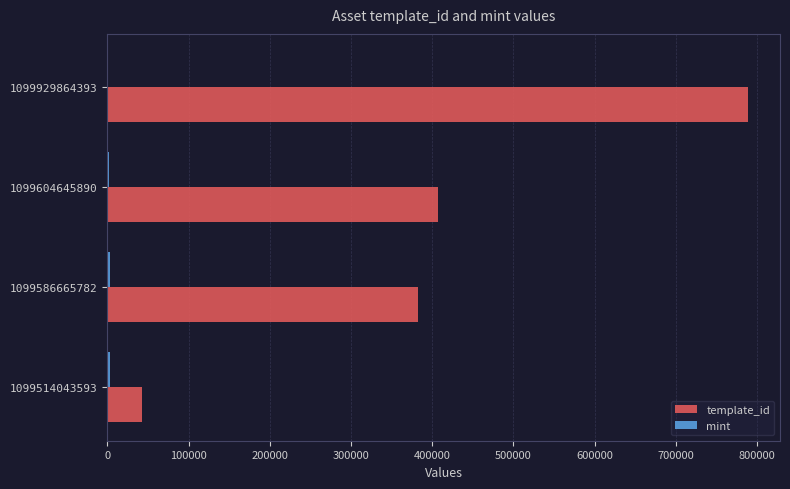

Which series has the largest total across all categories?

template_id